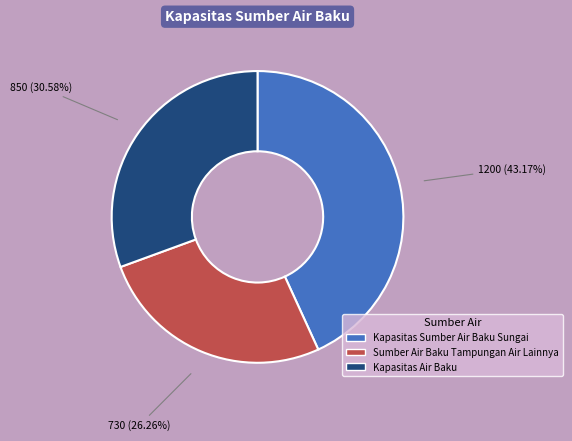

To the nearest percent, what percentage of the pie is Kapasitas Sumber Air Baku Sungai?

43%